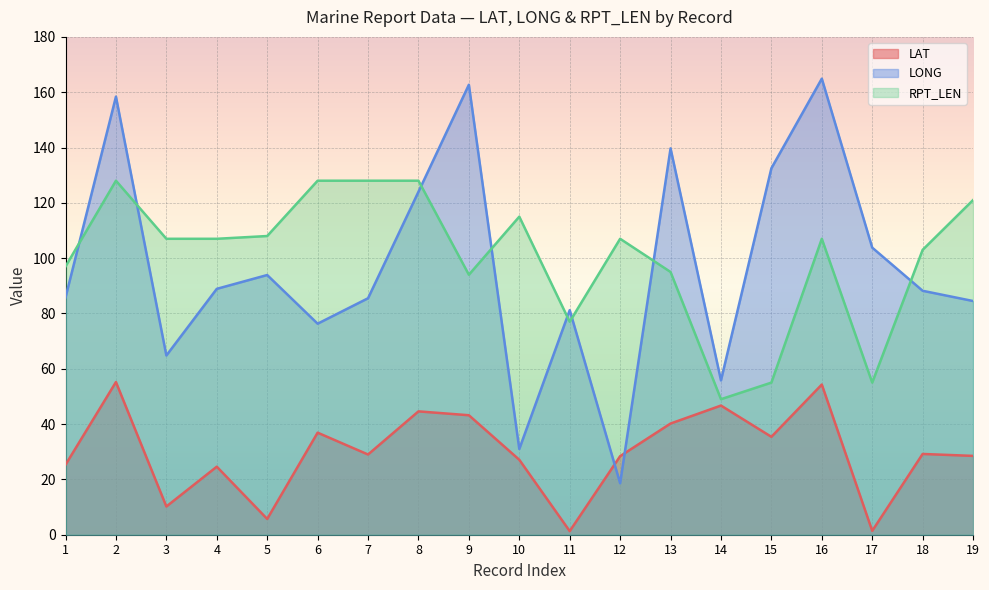

Between 19 and 9, which is larger?

9